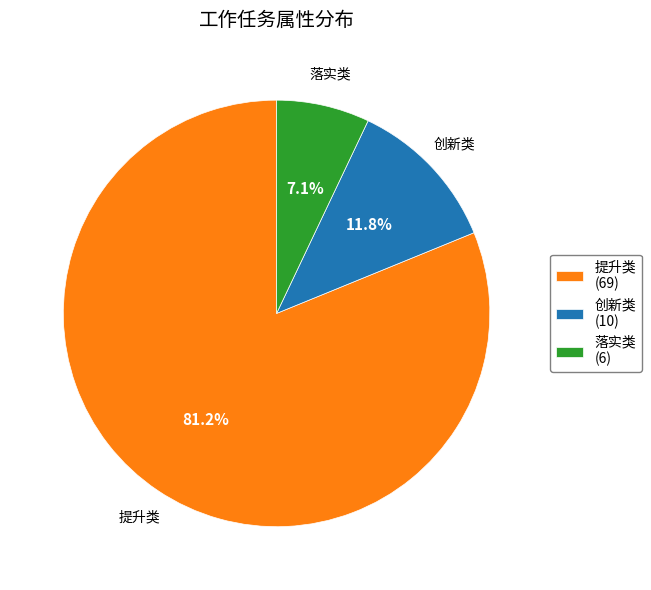

The 落实类 slice represents 1% of the pie. True or false?

False